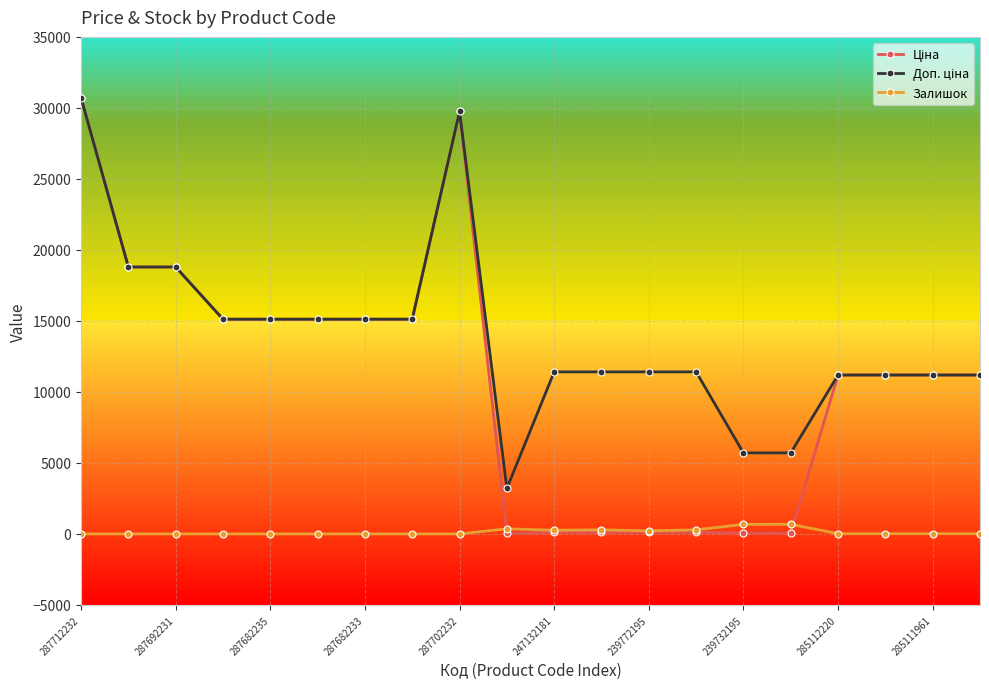

At how many categories does at least one series exceed 2521?

20